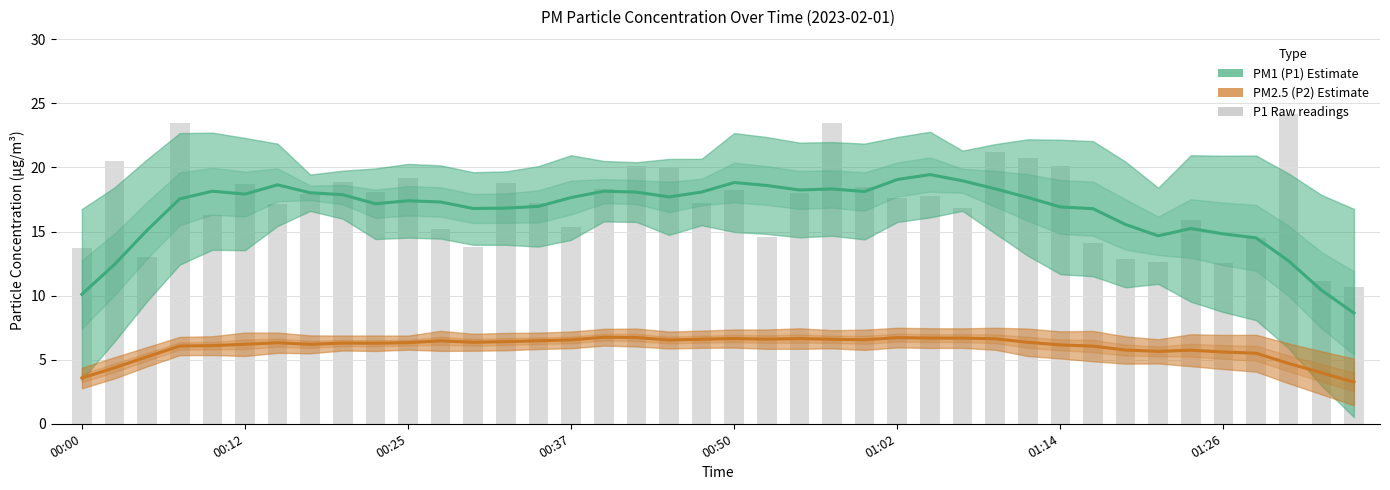

How many values in the P1 raw series are below 17?

16